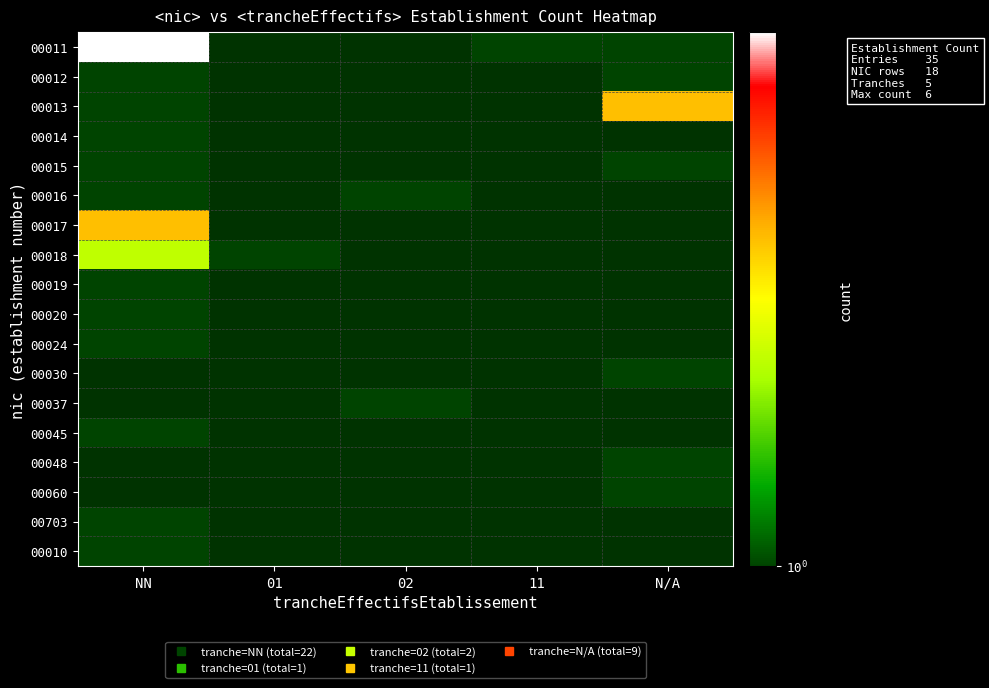

Which category has the highest value in the 00013 series?

N/A